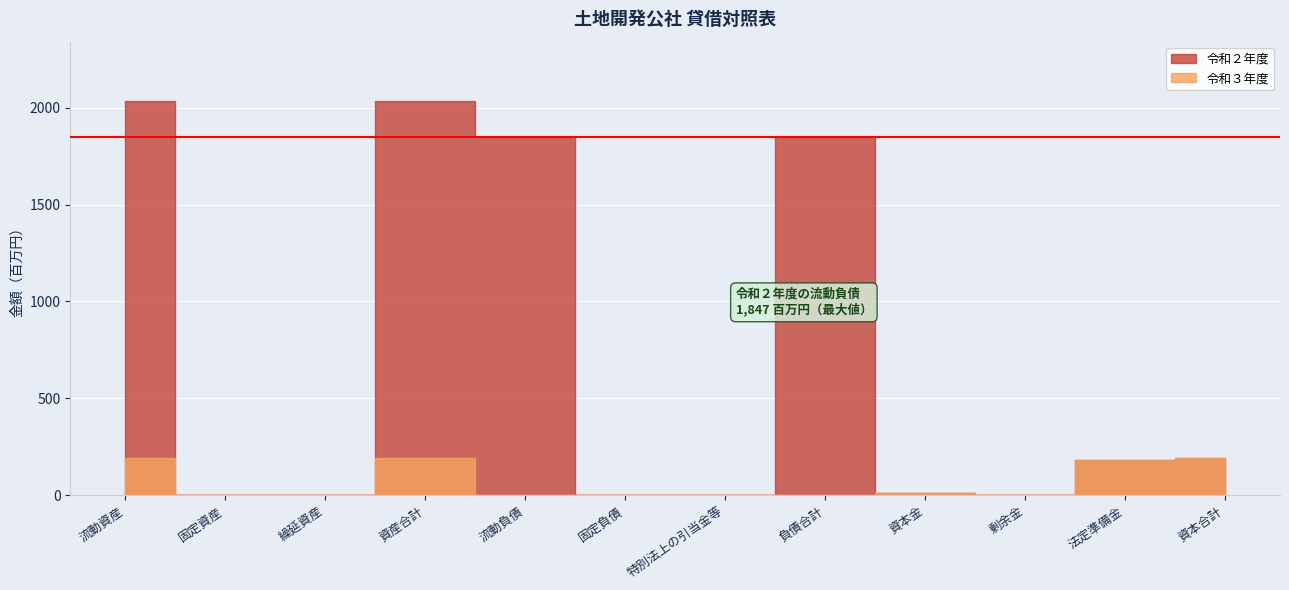

The 令和２年度 series shows 85 at 法定準備金. True or false?

False